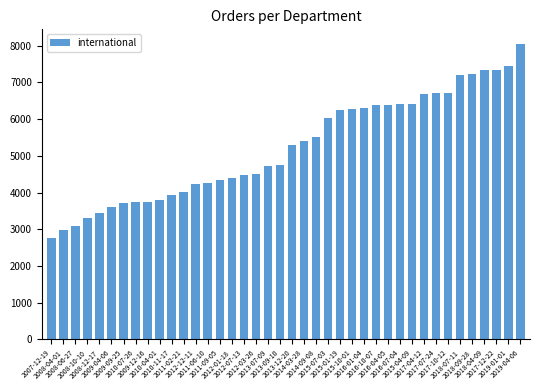

What is the greatest value displayed?

8046